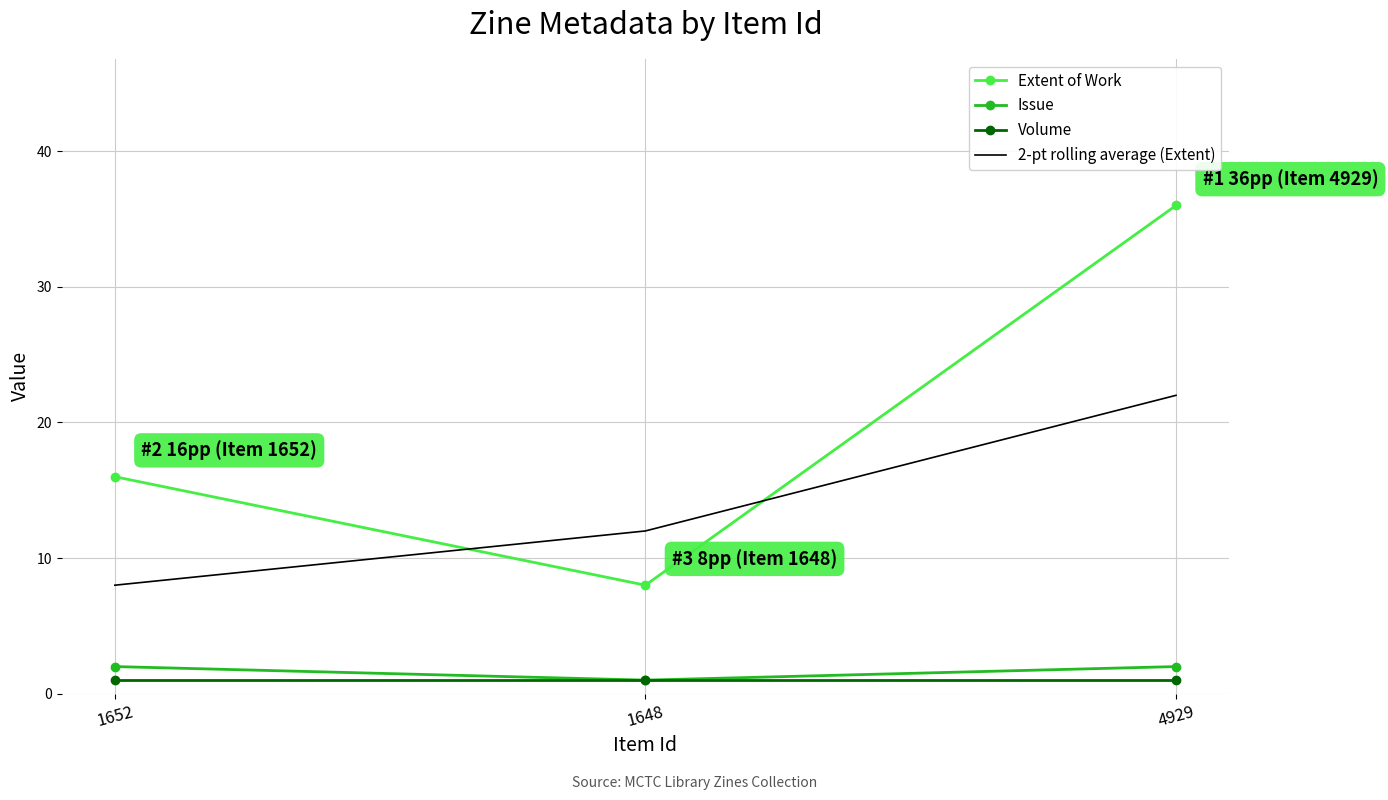

The 2-pt rolling average (Extent) series shows 33 at 4929. True or false?

False